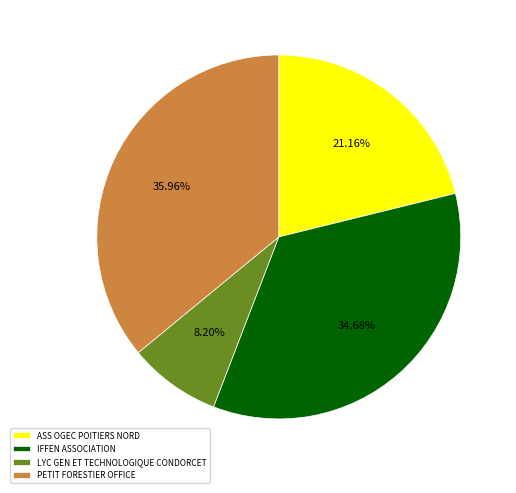

How many slices are in this pie chart?

4